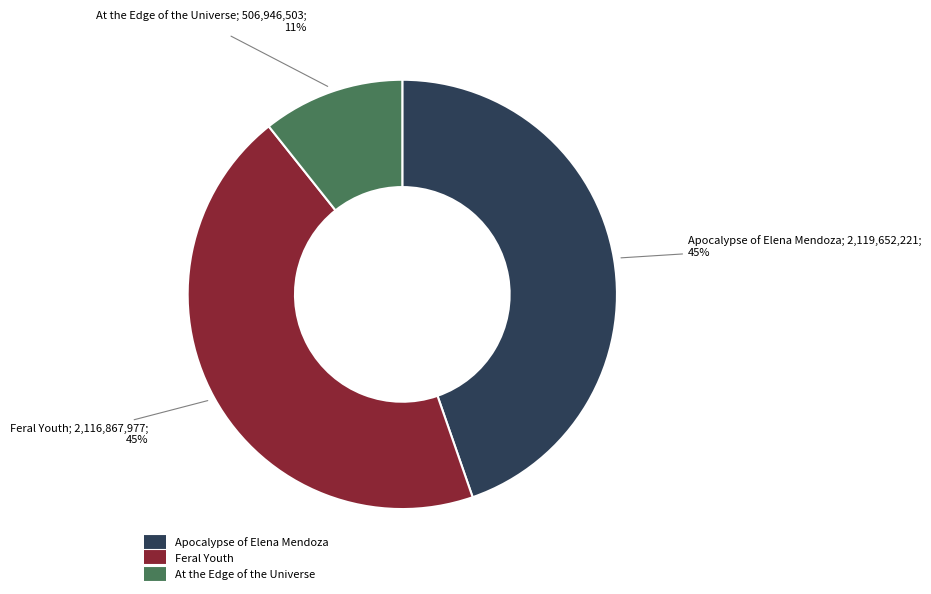

What is the ratio of the value at Apocalypse of Elena Mendoza to the value at Feral Youth?

1.0